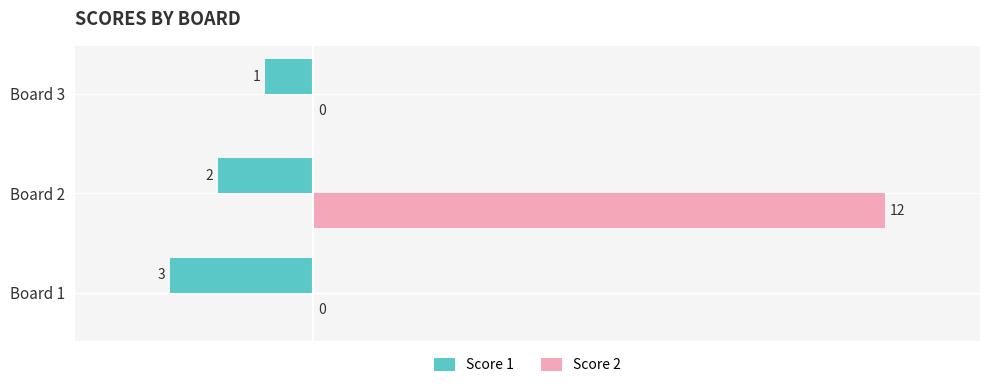

The Score 2 series shows 0 at Board 1. True or false?

True